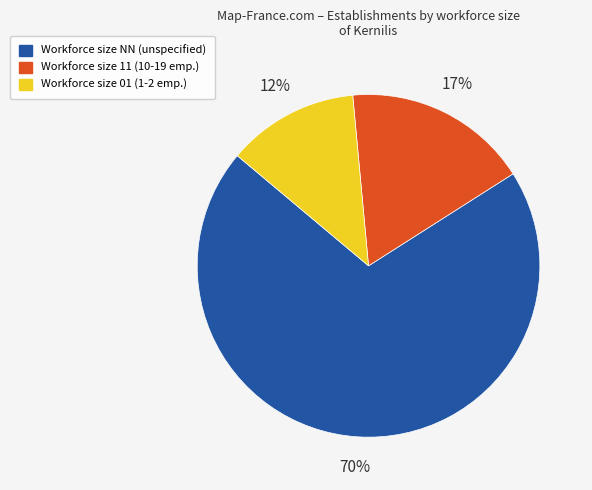

To the nearest percent, what is the average slice percentage?

33%